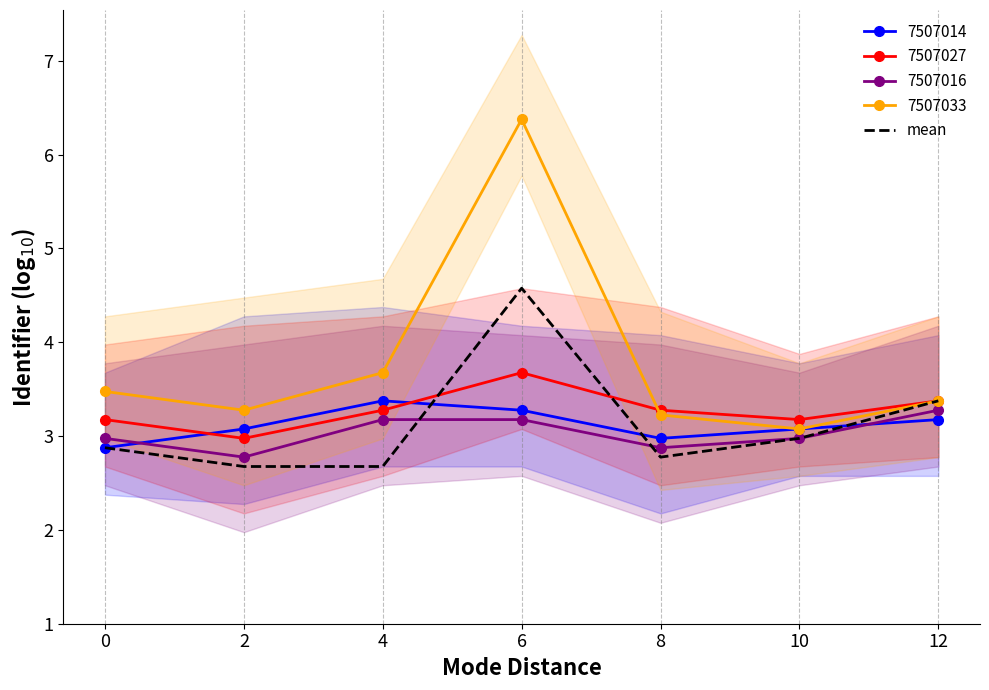

Which has a higher value, 0 or 10?

10